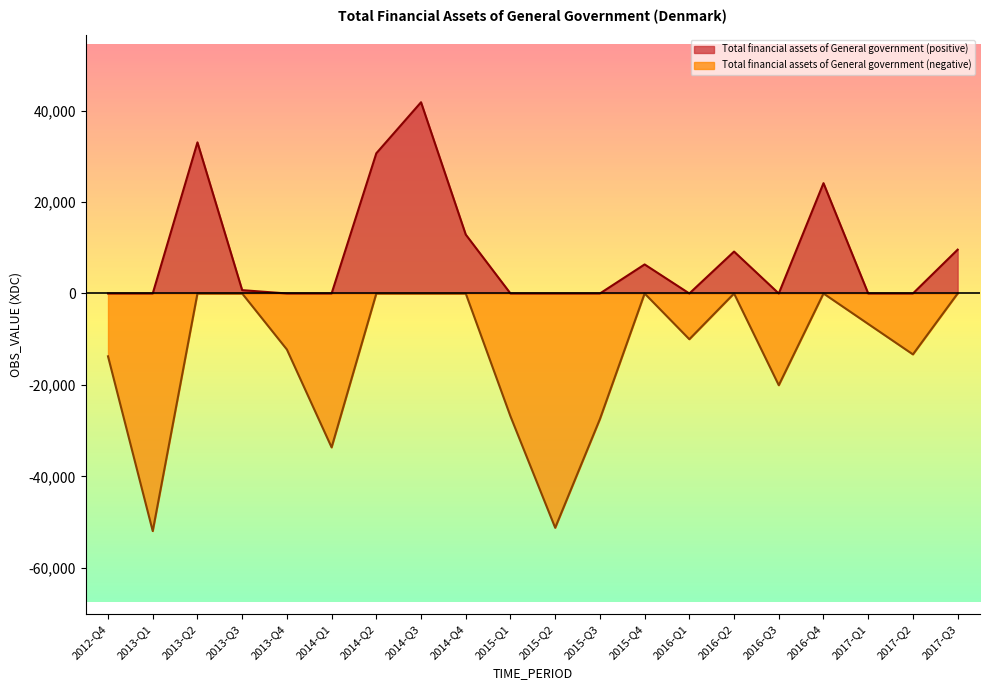

At which category does the data reach its first local peak?

2013-Q2